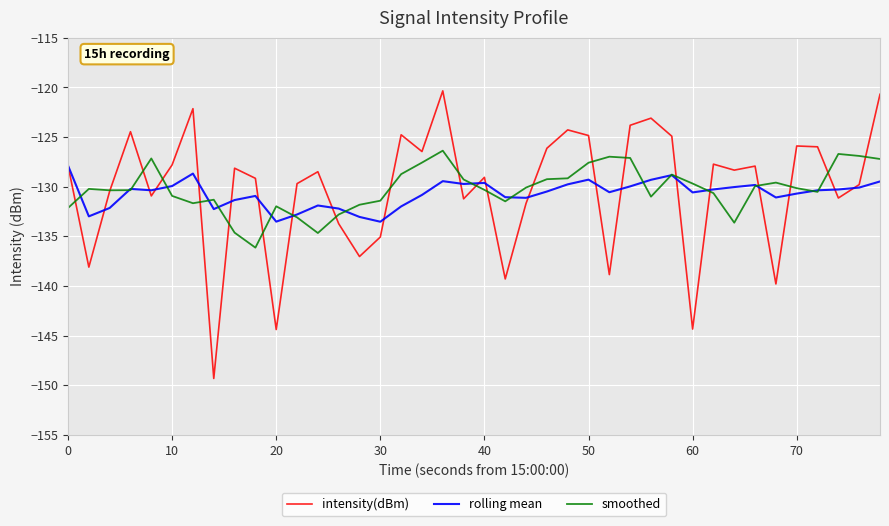

Which series has the largest range (max minus min)?

intensity(dBm)